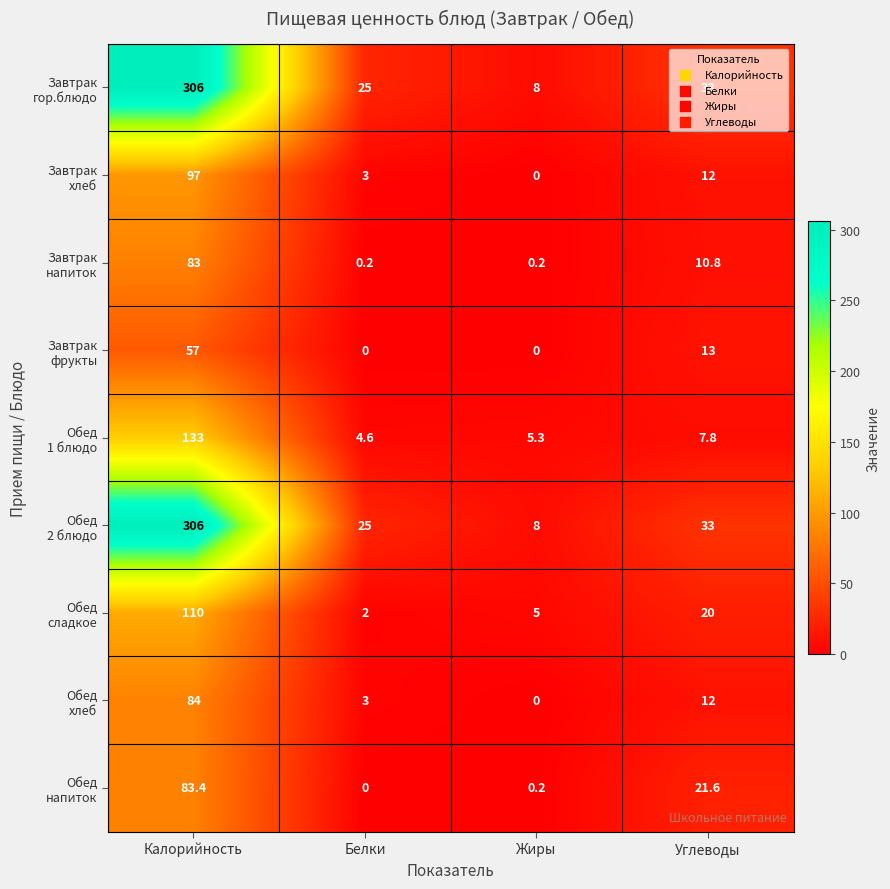

What is the difference between the highest and lowest values at Калорийность?

249.0